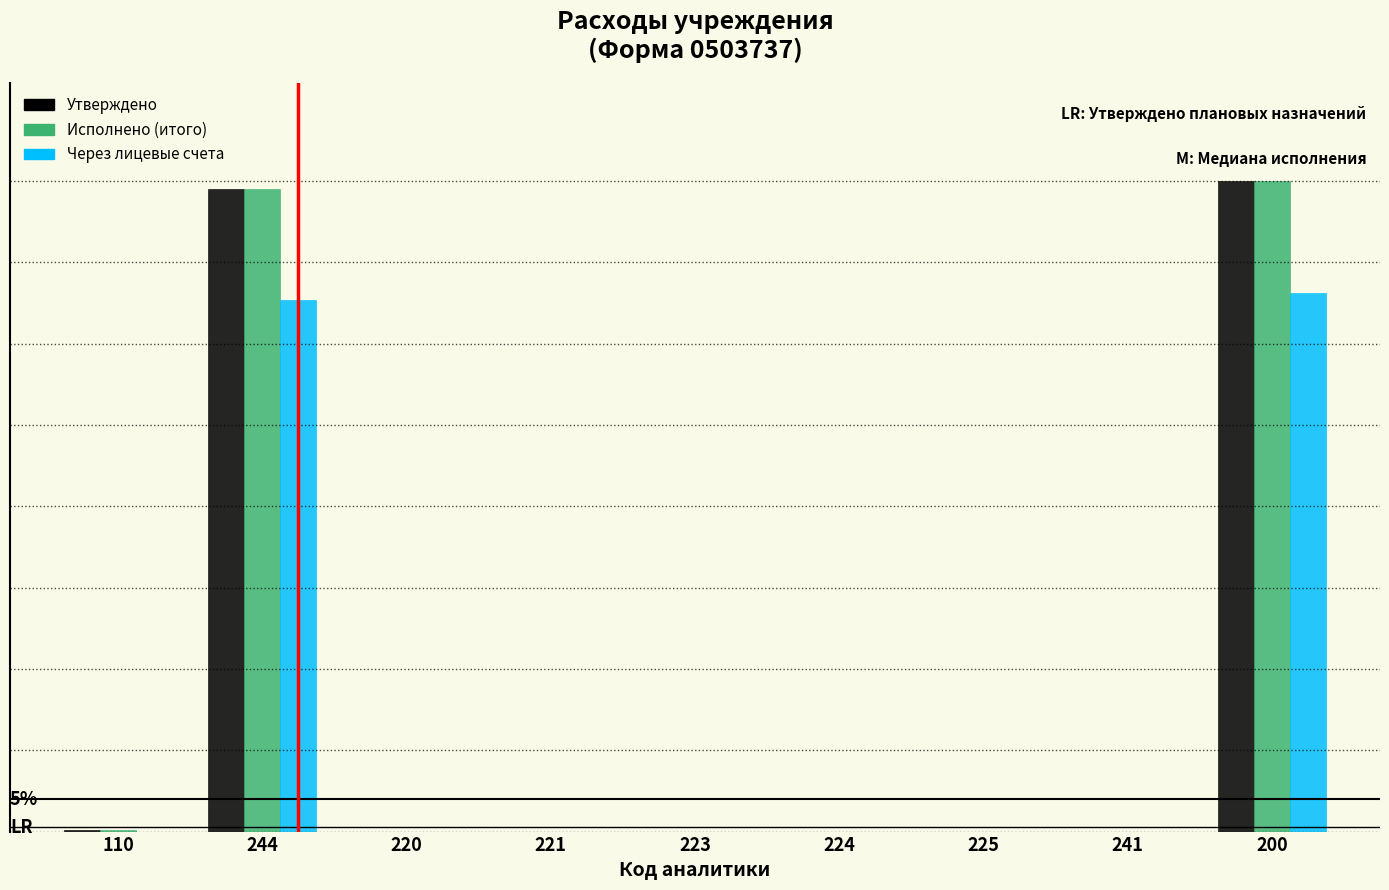

Does the chart contain stacked bars?

No